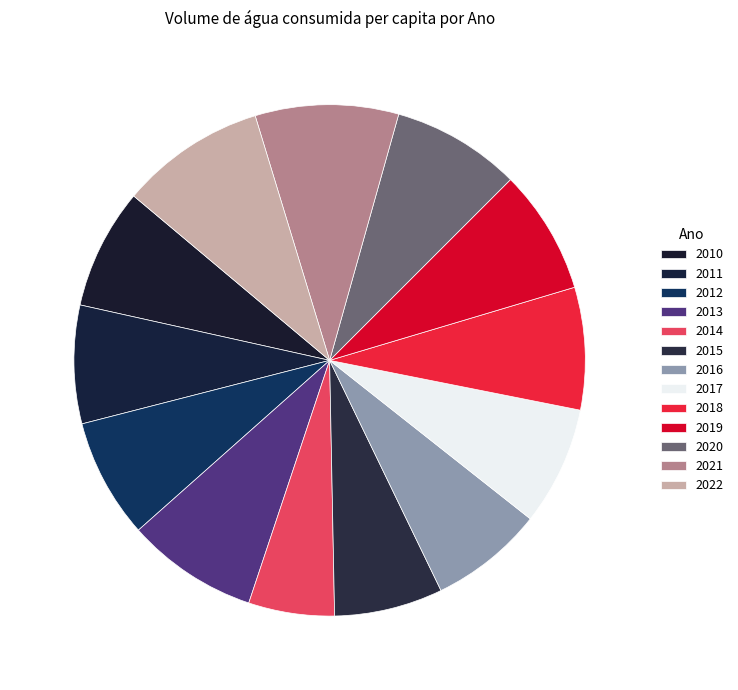

Which slice is the smallest?

2014